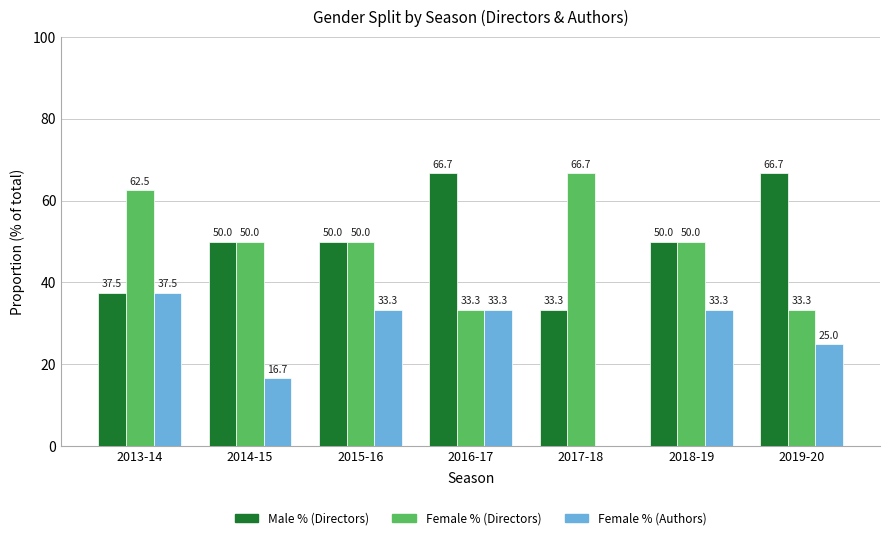

At which category is the sum across all series the highest?

2013-14